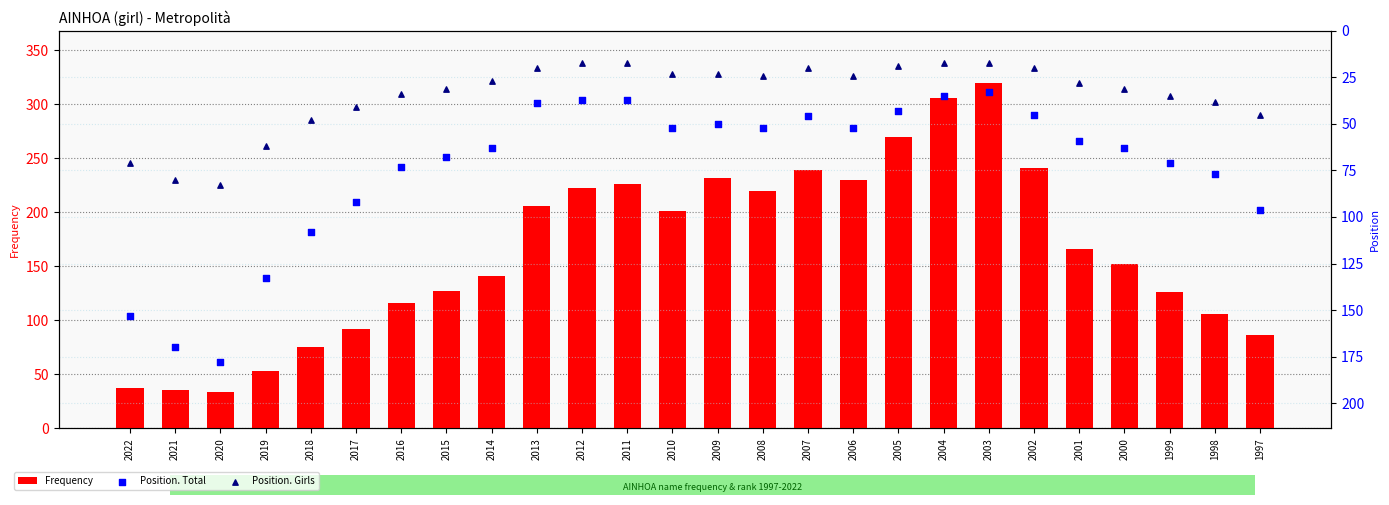

What is the total value across all series at 2003?

370